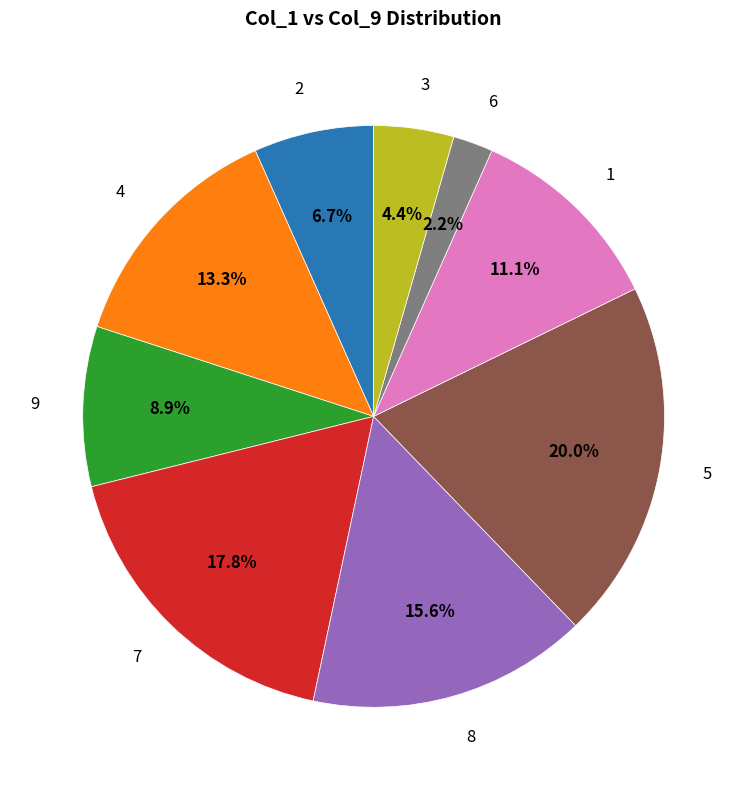

Rank the categories by value from lowest to highest.

6, 3, 2, 9, 1, 4, 8, 7, 5